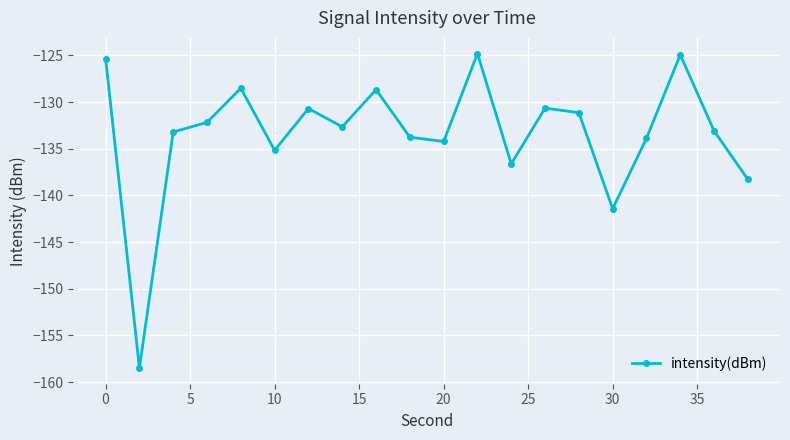

What is the greatest value displayed?

-124.8